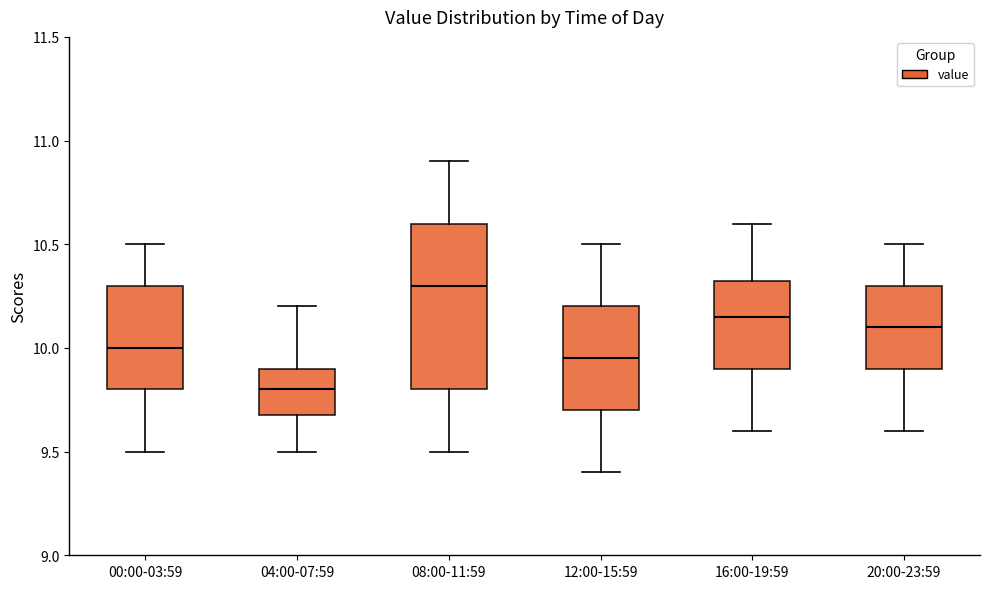

Reading left to right, transcribe this box plot: for each box, give where its median line is, the range the box spans, and where its two whiskers end, as read against the y-axis. The values are not printed on the chart, so give them approximately, as read against the axis.

00:00-03:59: median 10.00, box 9.80 to 10.30, whiskers 9.50 to 10.50
04:00-07:59: median 9.80, box 9.70 to 9.90, whiskers 9.50 to 10.20
08:00-11:59: median 10.30, box 9.80 to 10.60, whiskers 9.50 to 10.90
12:00-15:59: median 9.95, box 9.70 to 10.20, whiskers 9.40 to 10.50
16:00-19:59: median 10.15, box 9.90 to 10.35, whiskers 9.60 to 10.60
20:00-23:59: median 10.10, box 9.90 to 10.30, whiskers 9.60 to 10.50